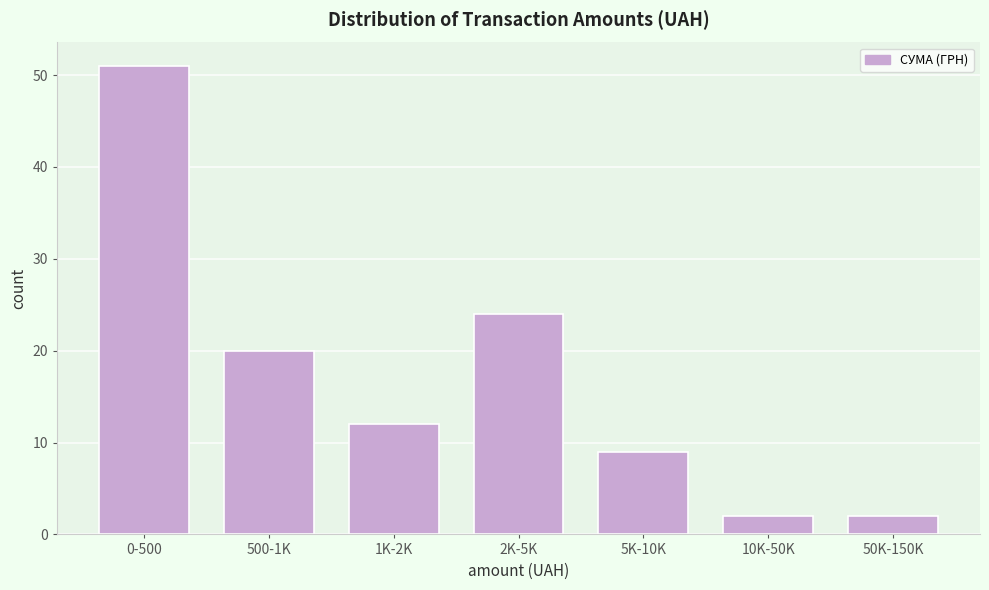

Reading left to right, what are all the values shown in this chart?

0-500=51	500-1K=20	1K-2K=12	2K-5K=24	5K-10K=9	10K-50K=2	50K-150K=2